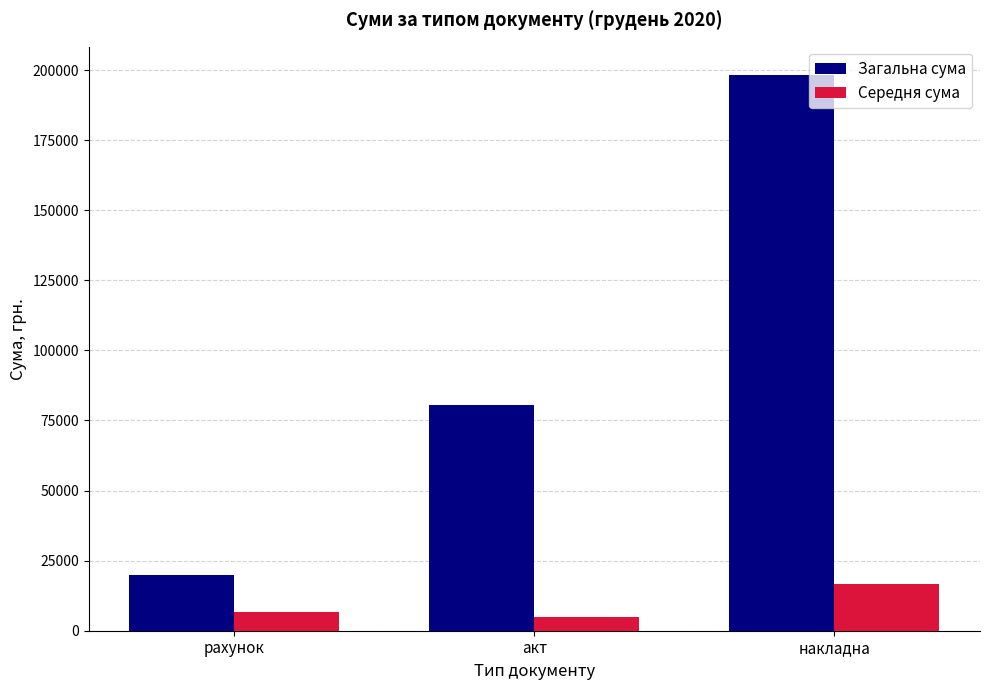

What value does the Середня сума series have at накладна?

16532.8